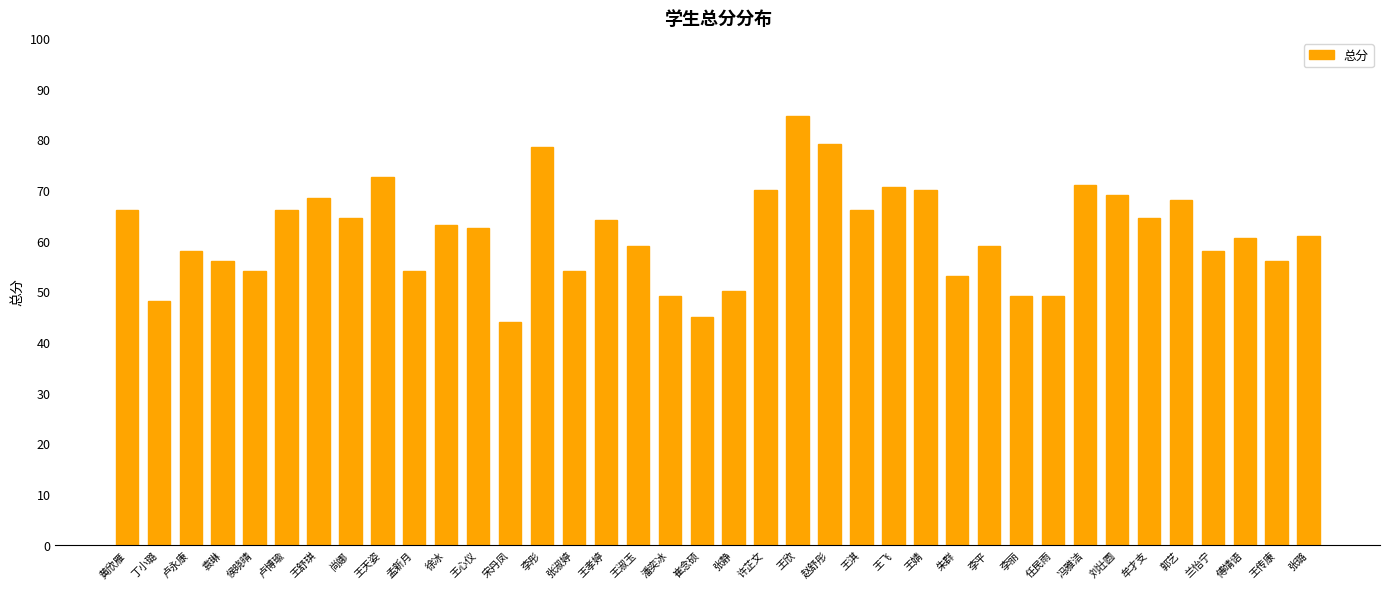

What is the label of the 21st bar from the right?

潘奕冰